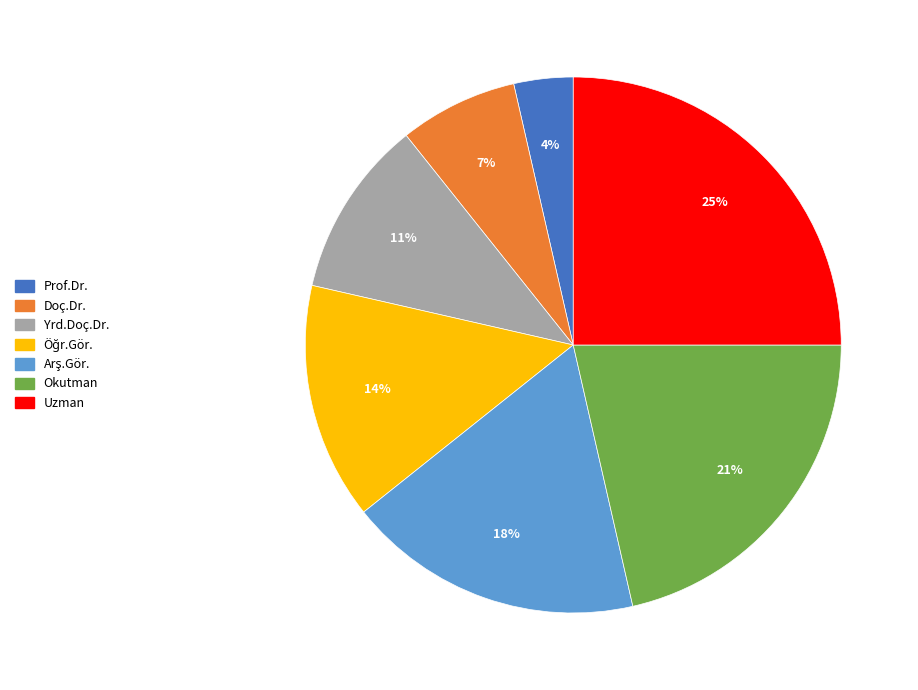

What percentage is the Okutman slice, to the nearest percent?

21%